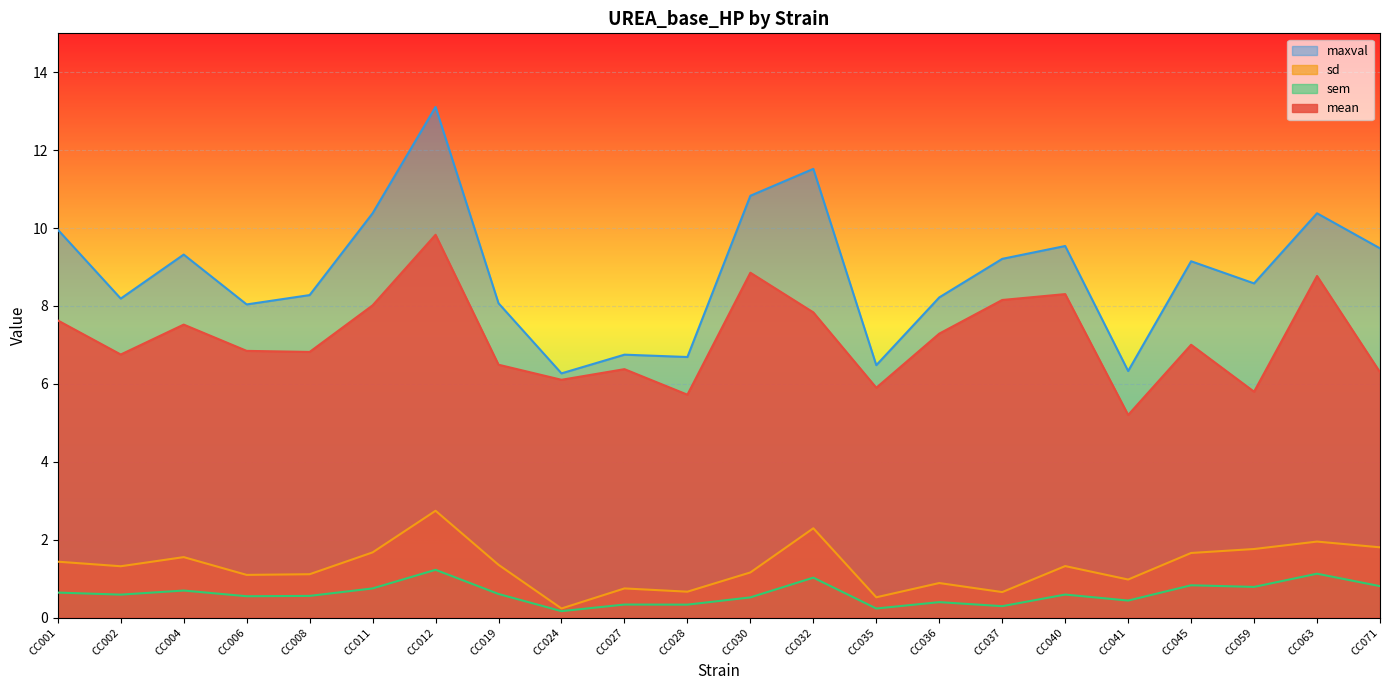

Which series has the largest range (max minus min)?

maxval